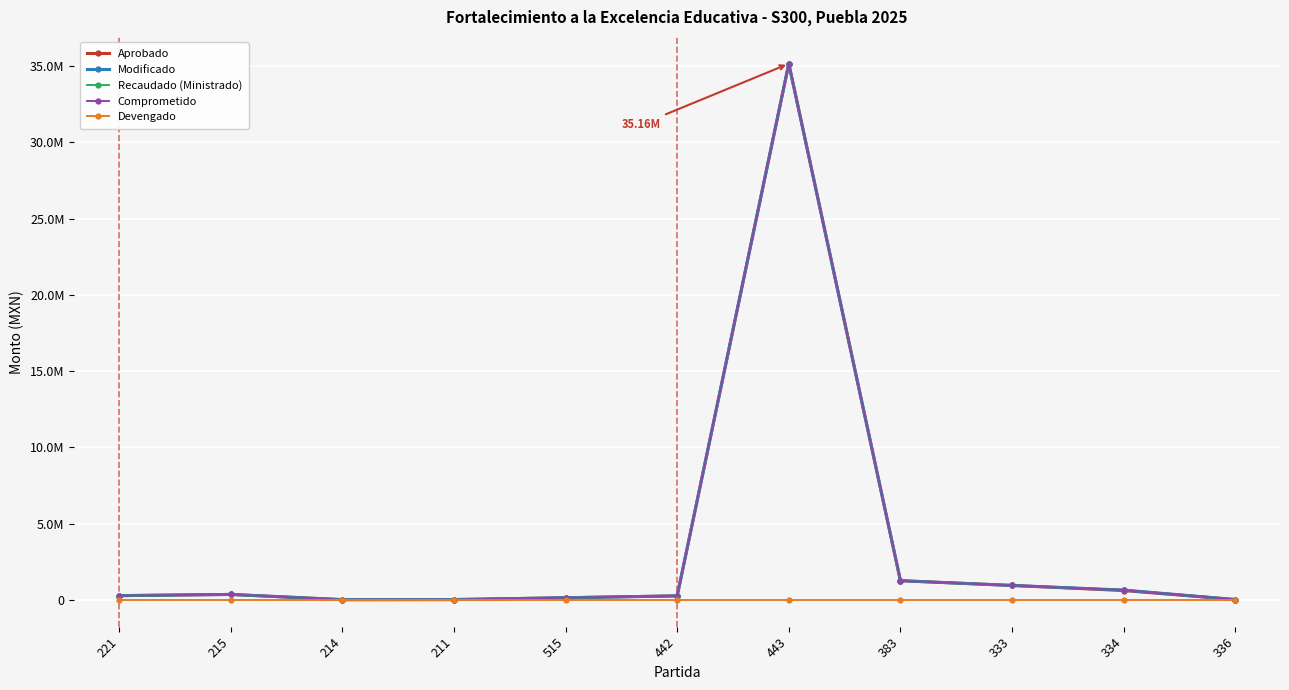

What are all the series names shown in the legend?

Aprobado, Modificado, Recaudado (Ministrado), Comprometido, Devengado